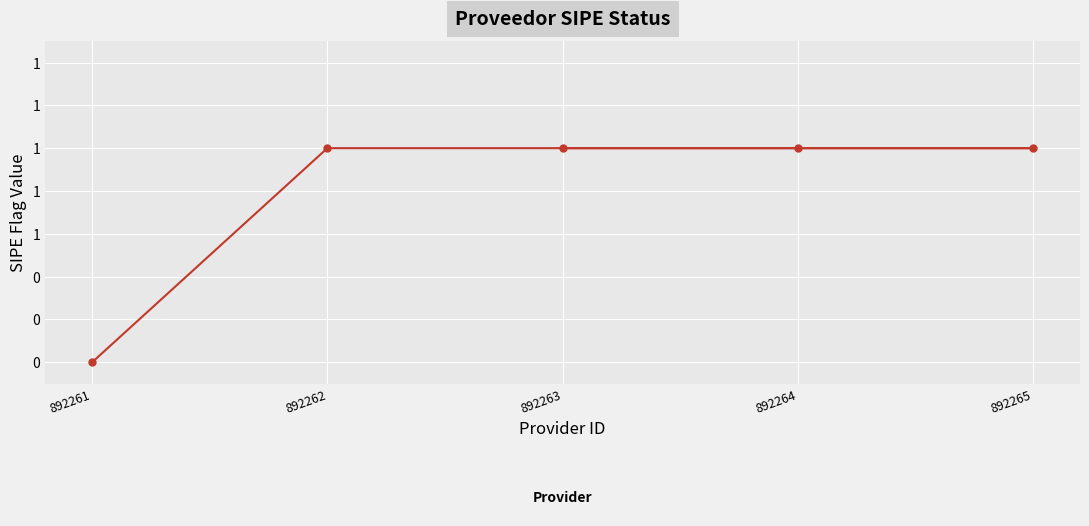

How many series are shown in this chart?

1